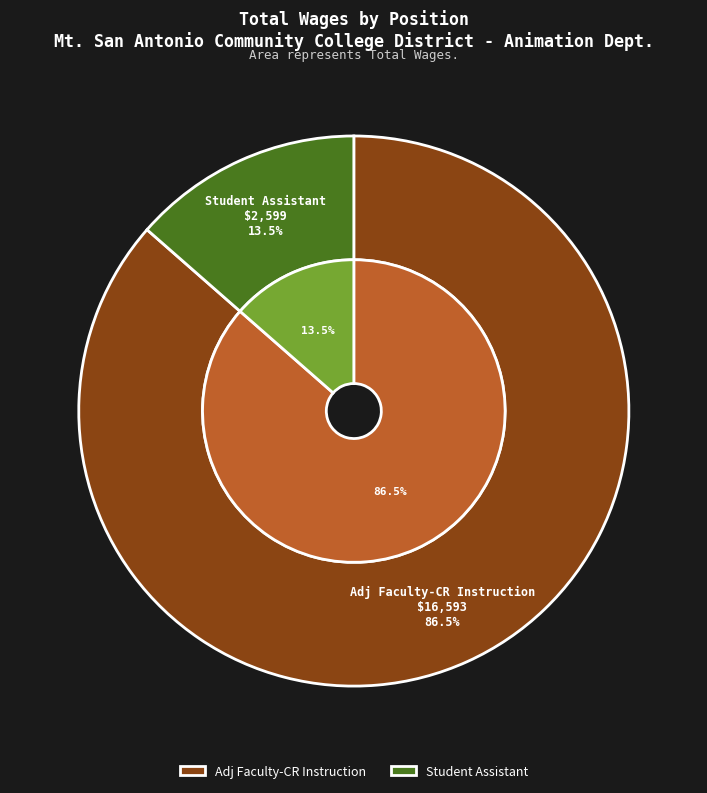

How many slices are in this pie chart?

2